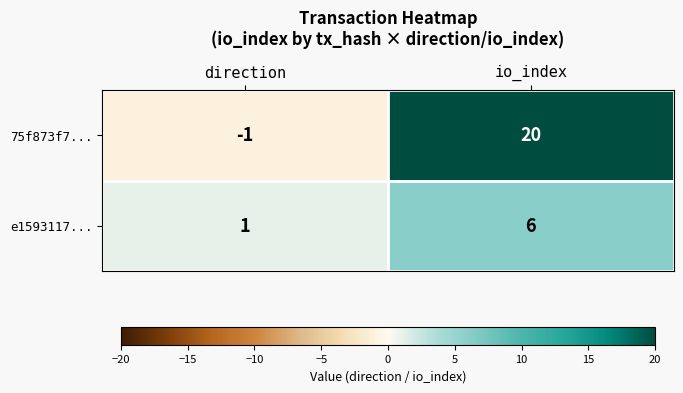

Rank the series at direction from lowest to highest value.

75f873f7..., e1593117...